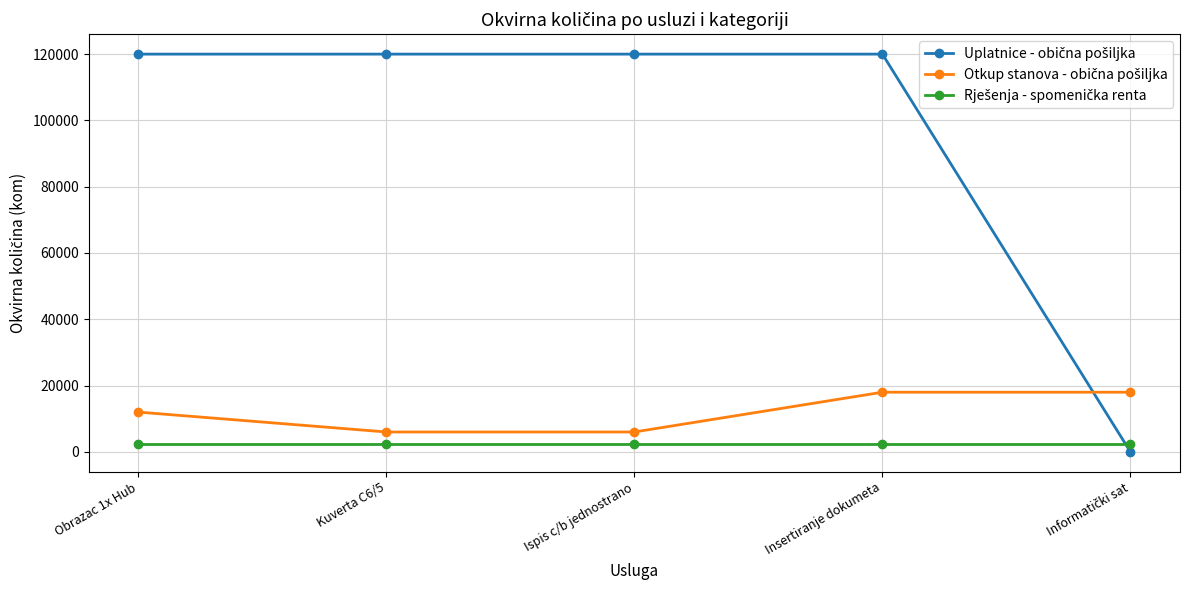

What is the greatest value displayed?

120000